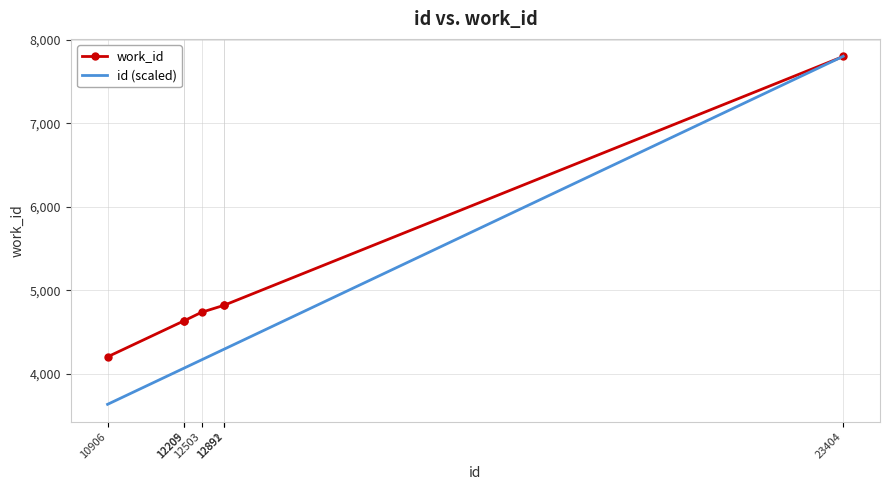

At 10906, list the series in order from smallest to largest.

id (scaled), work_id